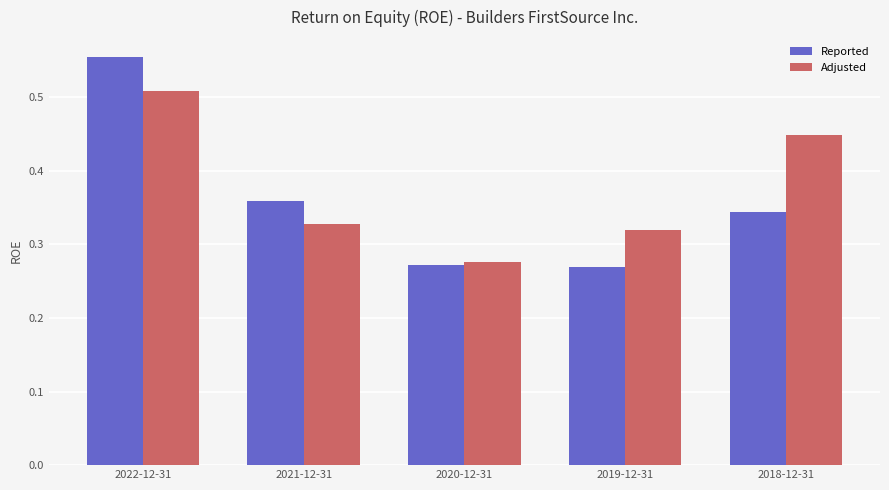

What are all the series names shown in the legend?

Reported, Adjusted